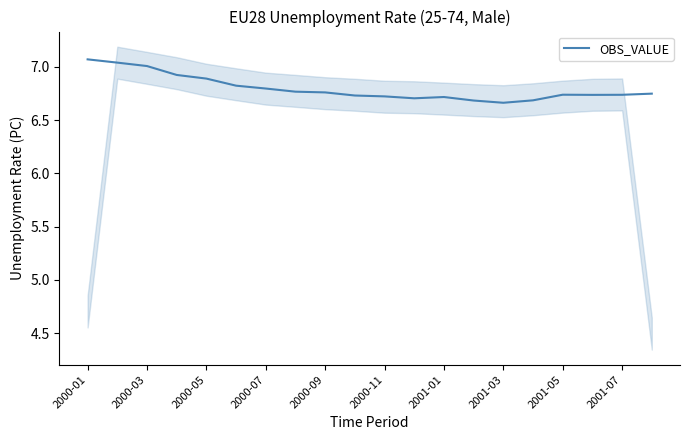

Reading left to right, list all the values displayed in this chart.

7.1	7.0	7.0	6.9	6.9	6.8	6.8	6.8	6.8	6.7	6.7	6.7	6.7	6.7	6.7	6.7	6.7	6.7	6.7	6.7